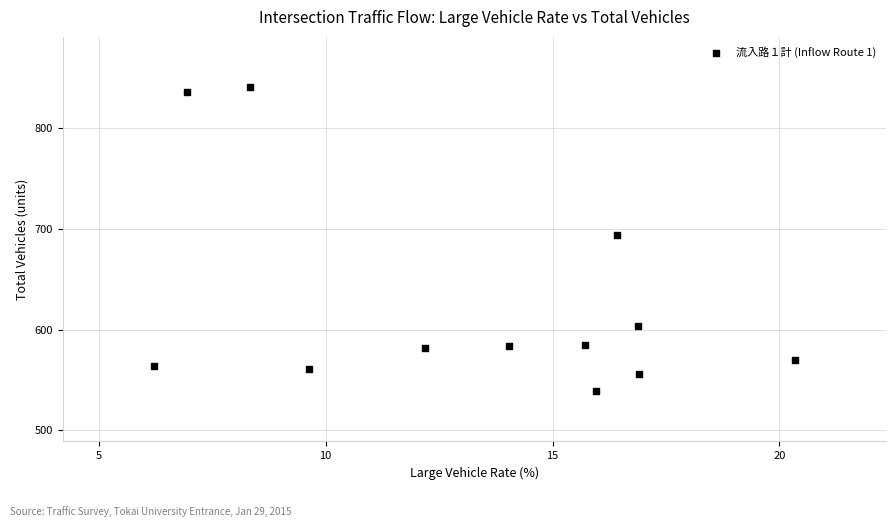

What is the average Y value?

626